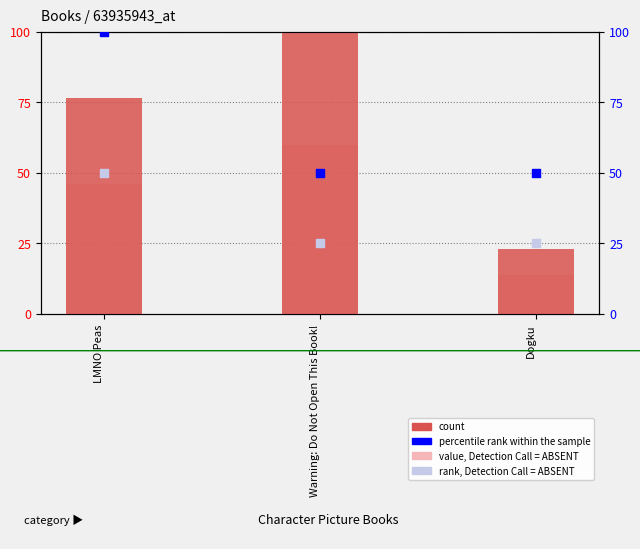

Which series has the widest spread of Y values?

count (Key)